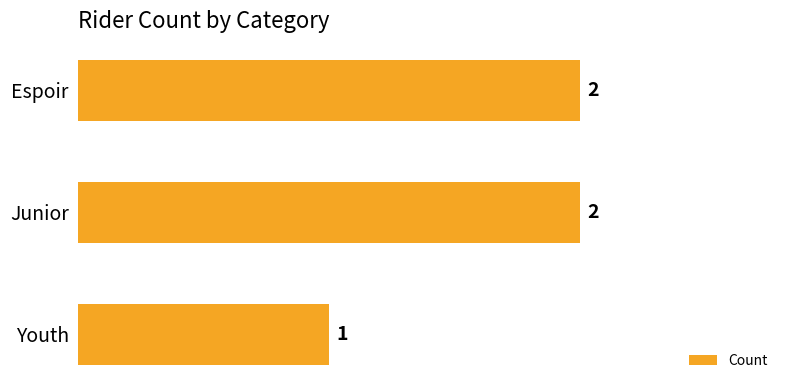

Approximately how many times larger is the value at Espoir compared to Junior?

1.0